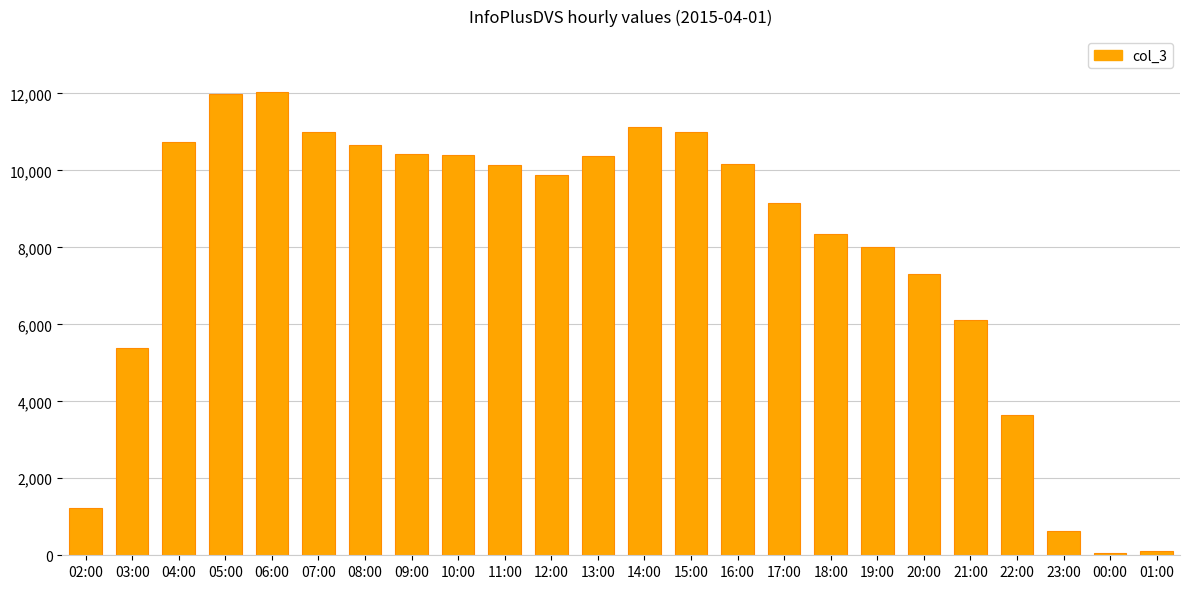

What is the change in value from 02:00 to 10:00?

+9159